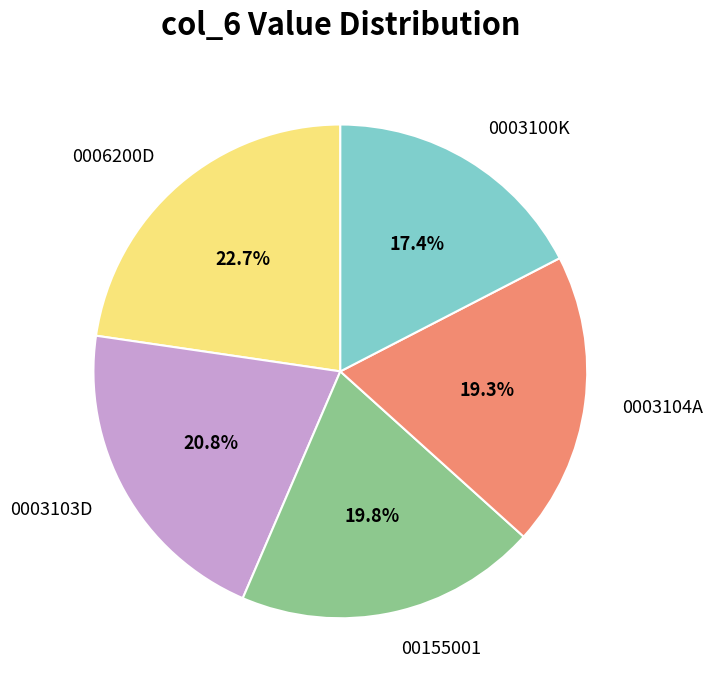

What portion of the pie excludes 00155001?

80.2%